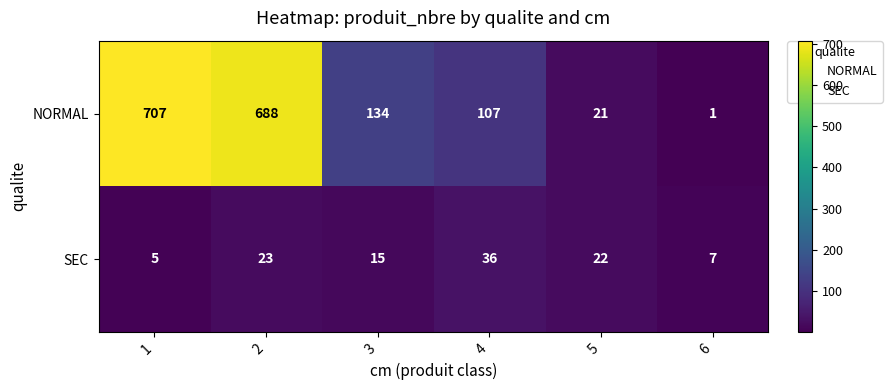

Which series has the largest total across all categories?

NORMAL